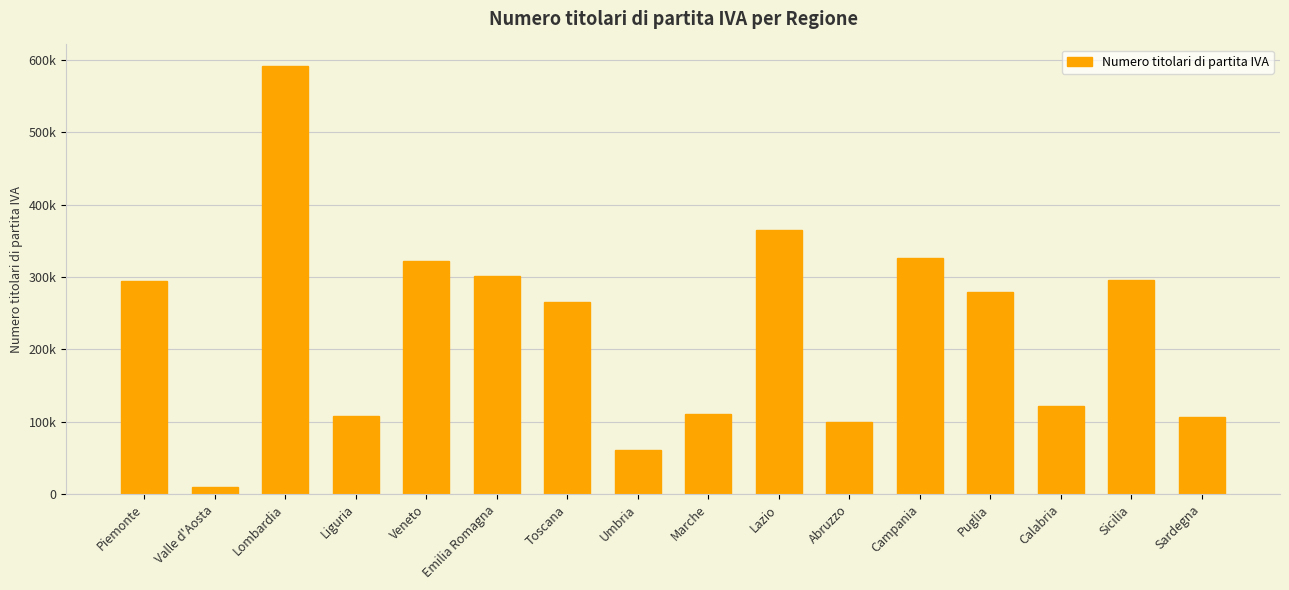

What is the label of the 7th bar from the right?

Lazio